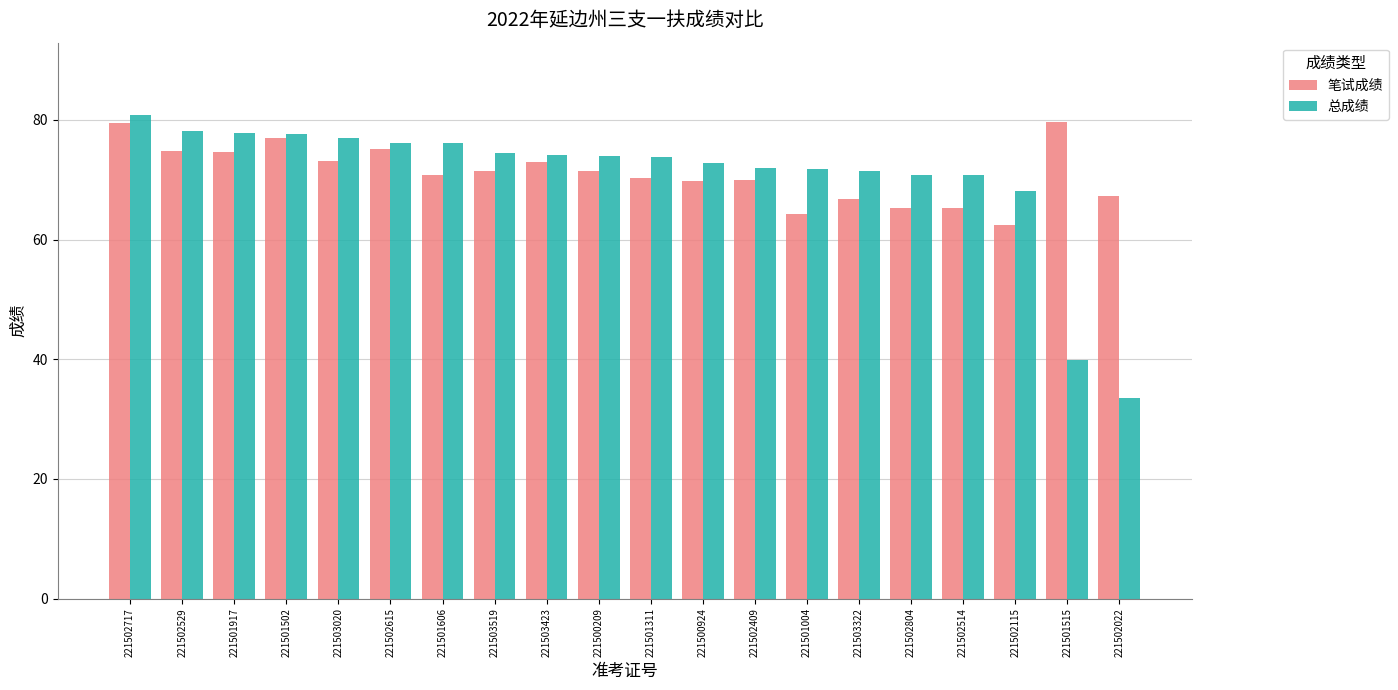

At 221502514, list the series in order from largest to smallest.

总成绩, 笔试成绩